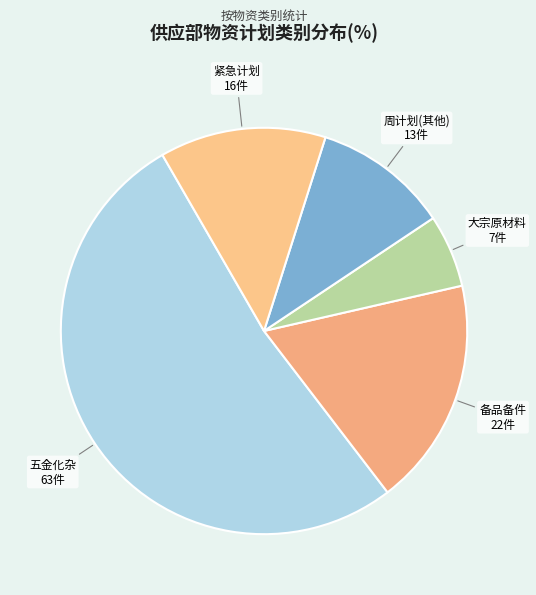

How many segments does this pie chart have?

5